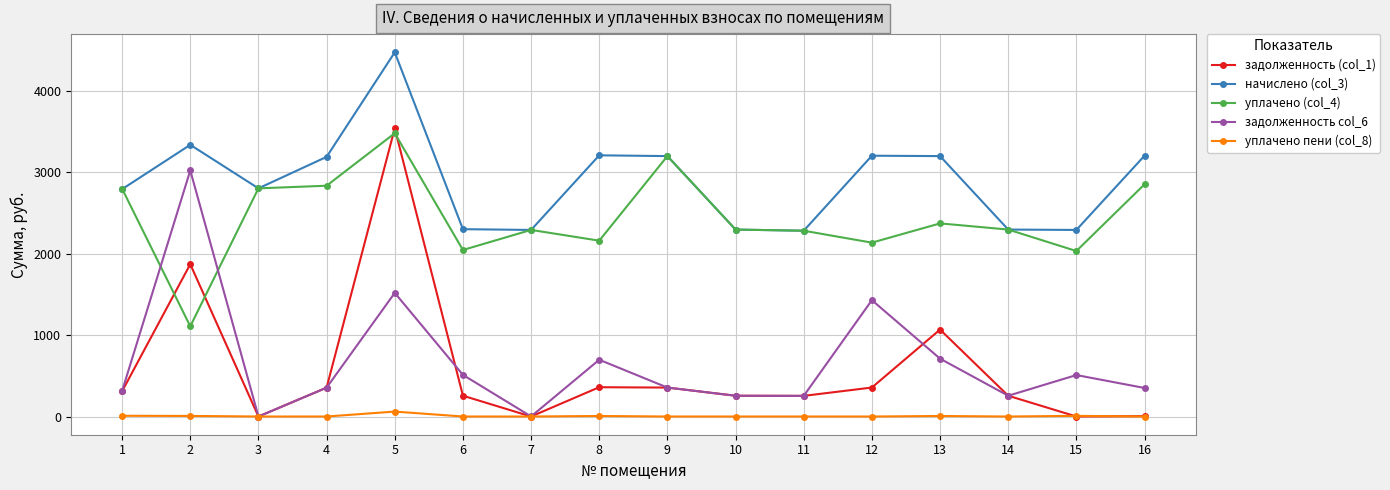

At which category is the sum across all series the highest?

5